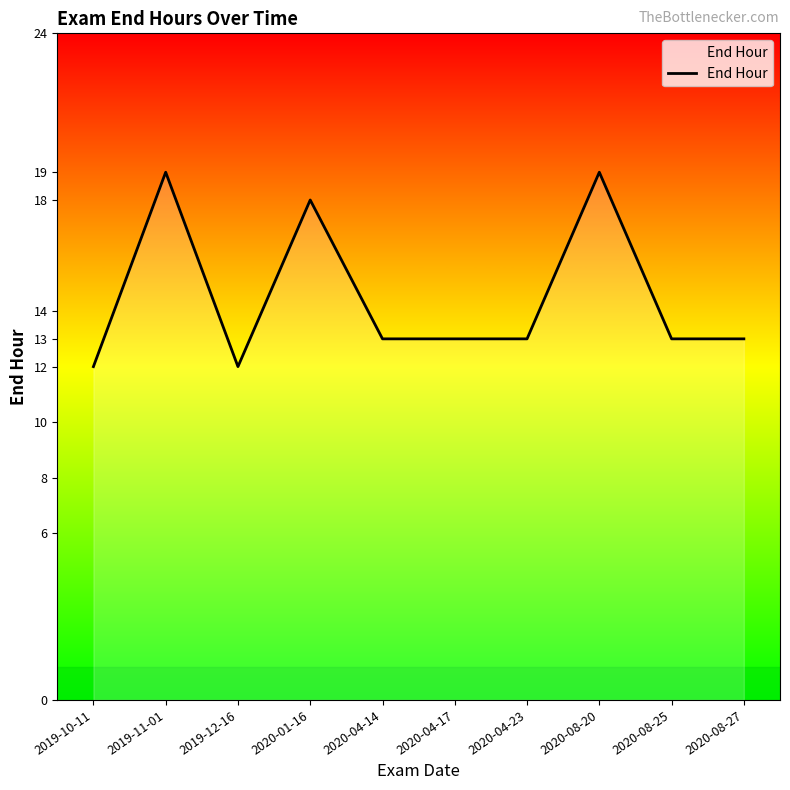

What position from the right is 2020-04-14?

6